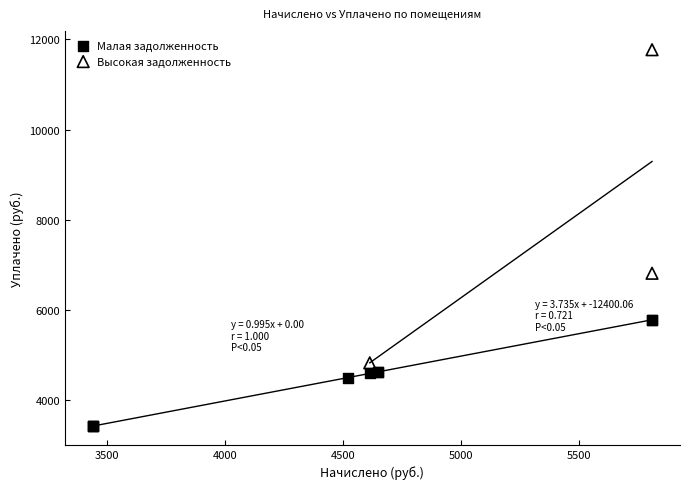

Which series has the widest spread of Y values?

Высокая задолженность